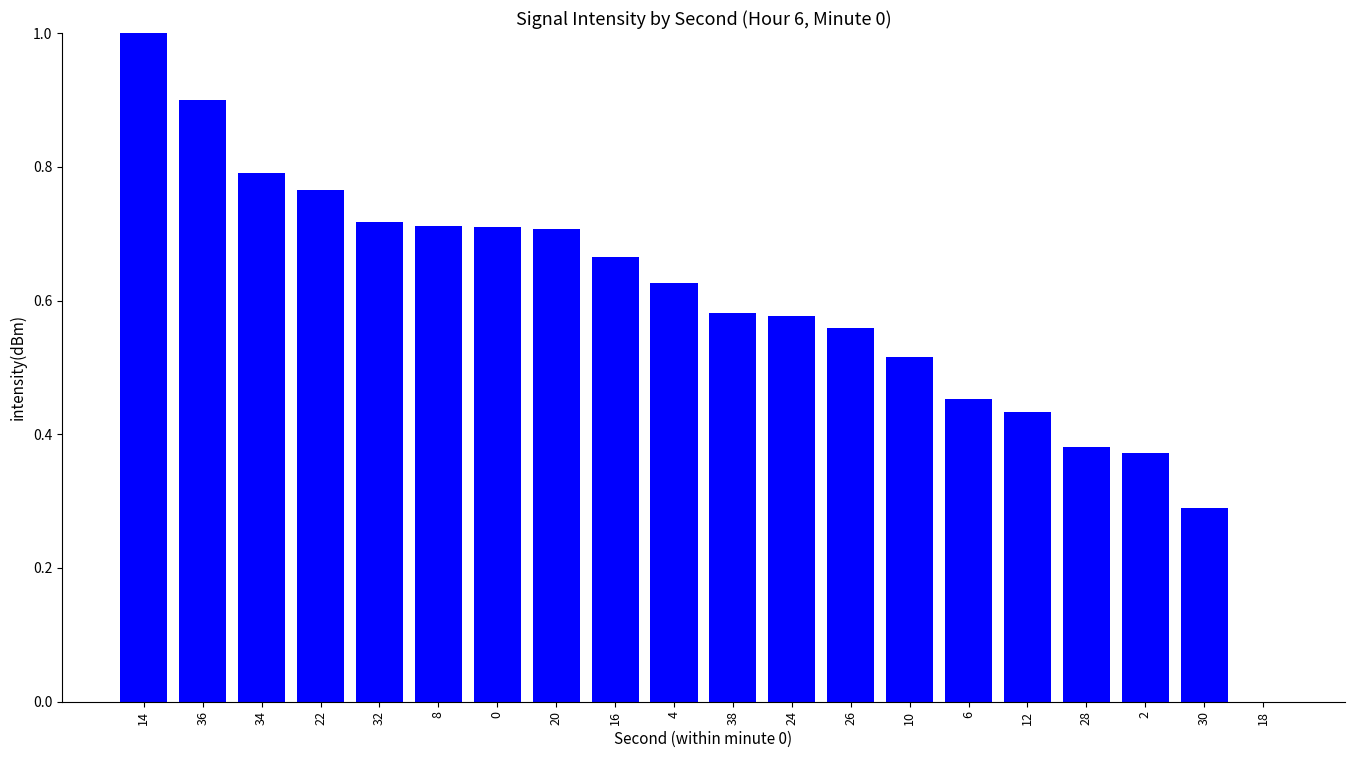

What is the sum of the values at 16 and 0?

1.4